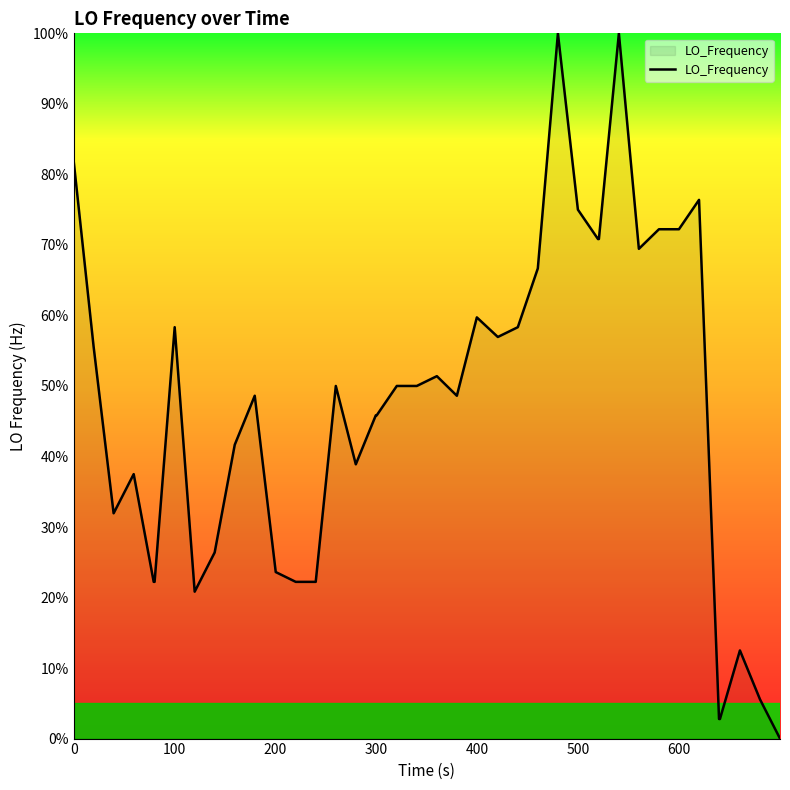

What is the maximum value shown in the chart?

100.0